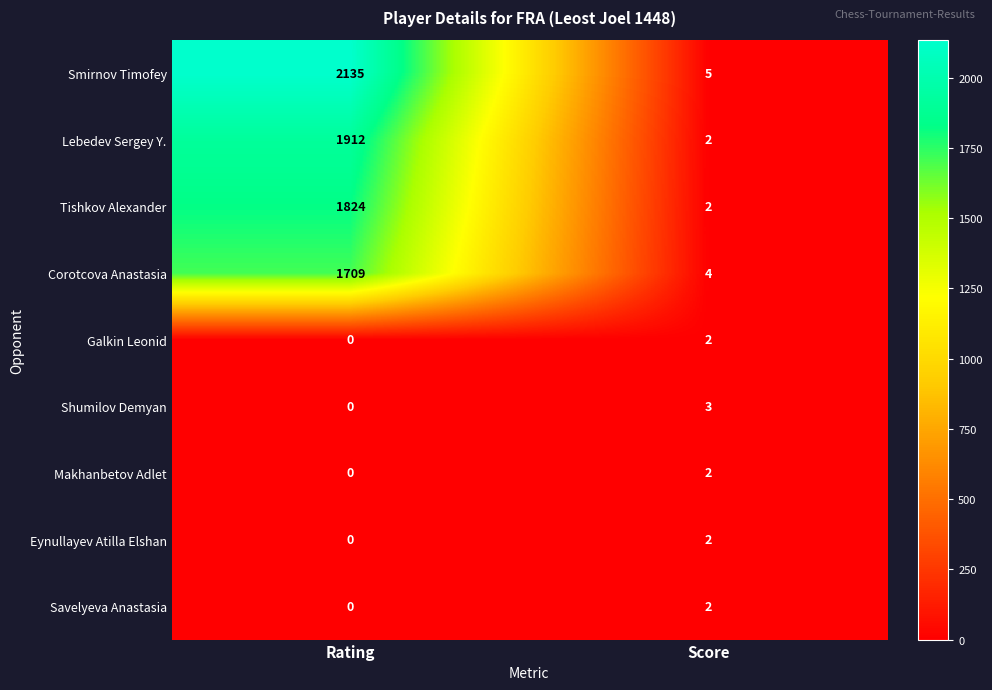

Which category has the lowest value in the Tishkov Alexander series?

Score